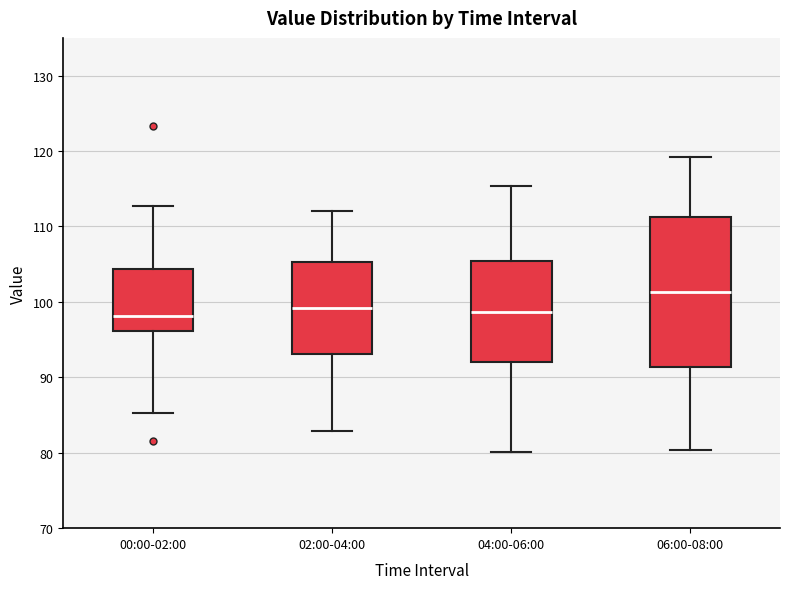

Reading left to right, read every box against the y-axis: the position of its median line, the range the box covers, and the ends of its whiskers. The values are not printed on the chart, so give them approximately, as read against the axis.

00:00-02:00: median 98, box 96 to 104, whiskers 85 to 113
02:00-04:00: median 99, box 93 to 105, whiskers 83 to 112
04:00-06:00: median 99, box 92 to 105, whiskers 80 to 115
06:00-08:00: median 101, box 91 to 111, whiskers 80 to 119